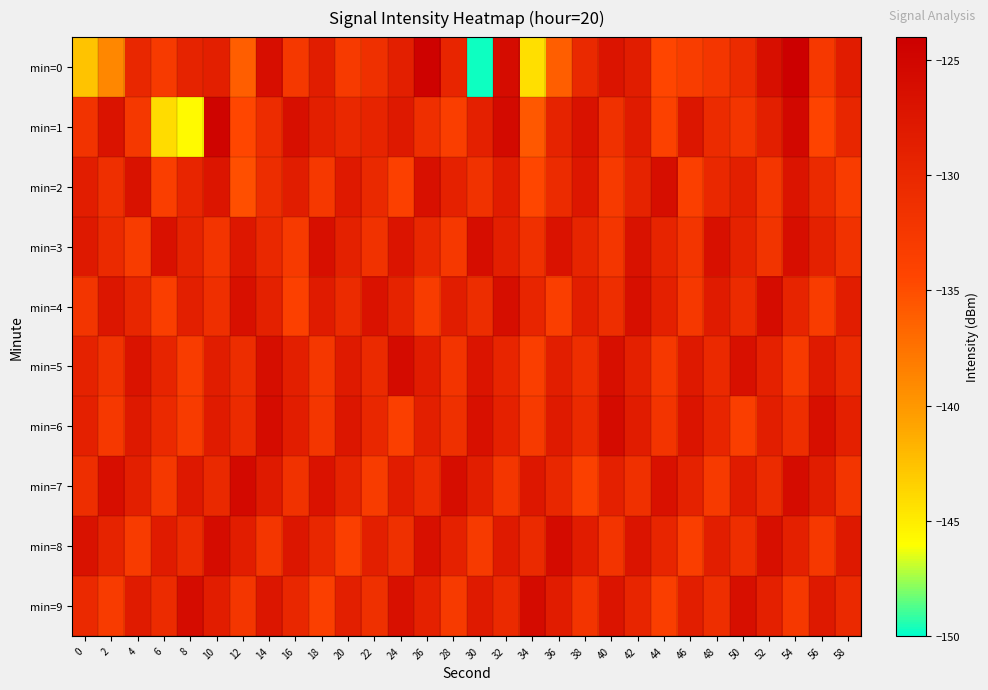

Which category has the highest value across all series?

54